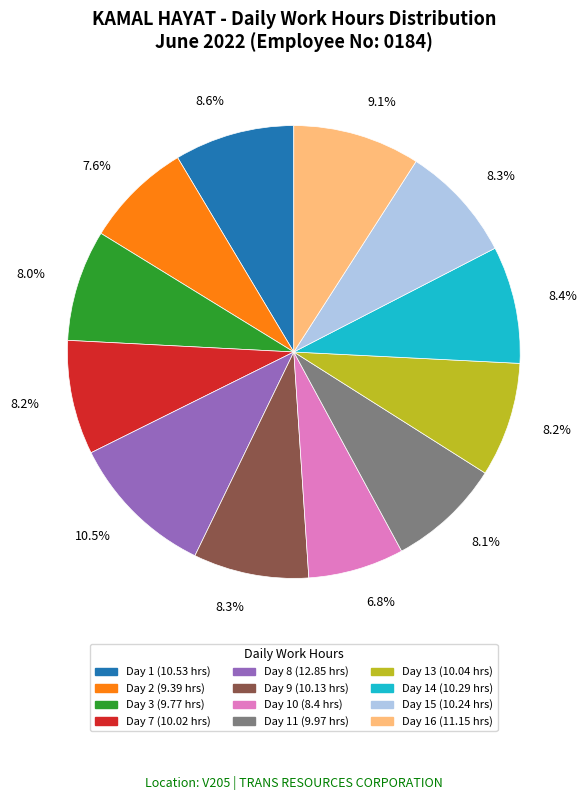

Approximately how many times larger is the value at Day 7 (10.02 hrs) compared to Day 15 (10.24 hrs)?

1.0